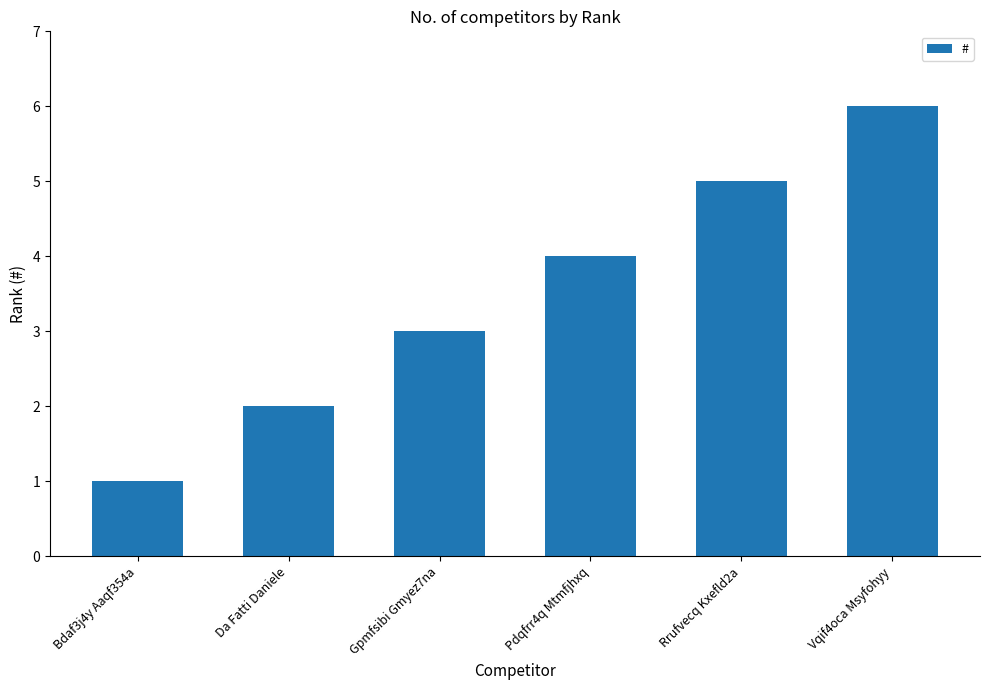

Reading left to right, transcribe all the data shown in this chart.

Bdaf3j4y Aaqf354a=1	Da Fatti Daniele=2	Gpmfsibi Gmyez7na=3	Pdqfrr4q Mtmfjhxq=4	Rrufvecq Kxefld2a=5	Vqif4oca Msyfohyy=6